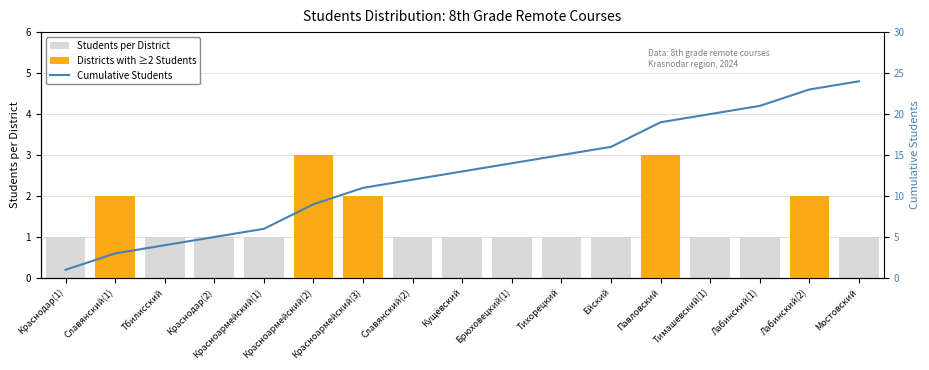

What is the sum of all Cumulative Students values?

216